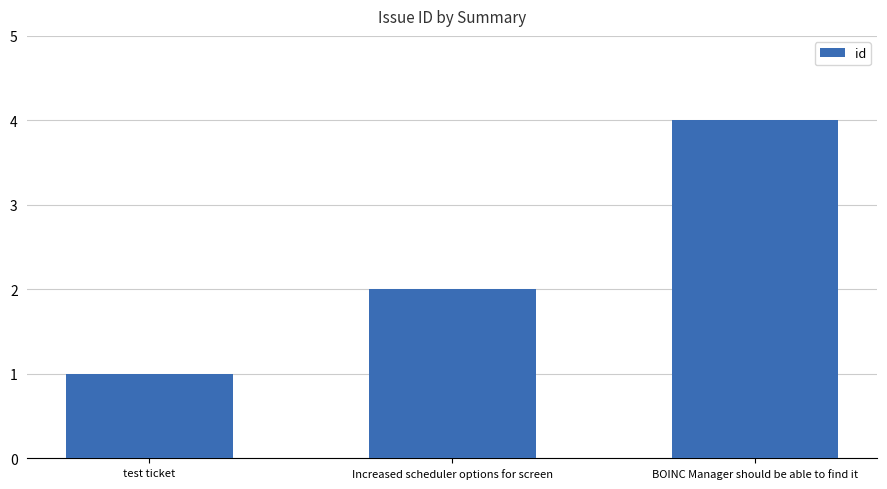

What is the greatest value displayed?

4